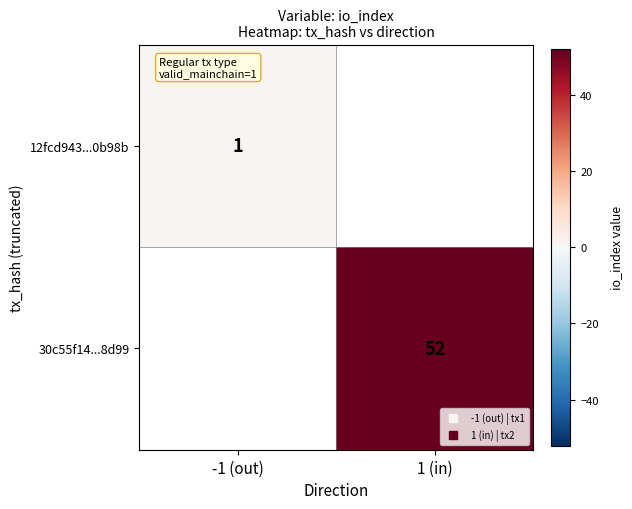

Which series has the widest spread of values?

12fcd943...0b98b